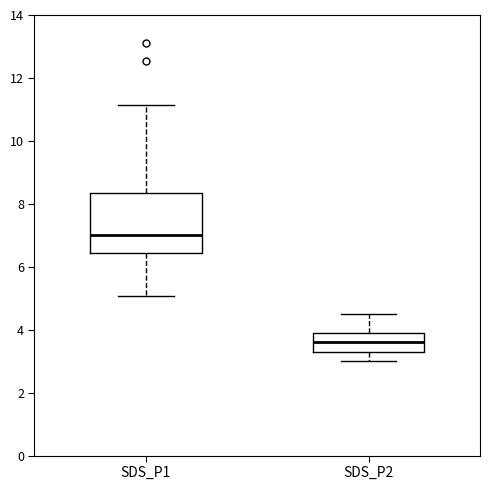

Where is the lower edge of the box for SDS_P2 on the y-axis? The values are not printed on the chart, so give them approximately, as read against the axis.

3.2